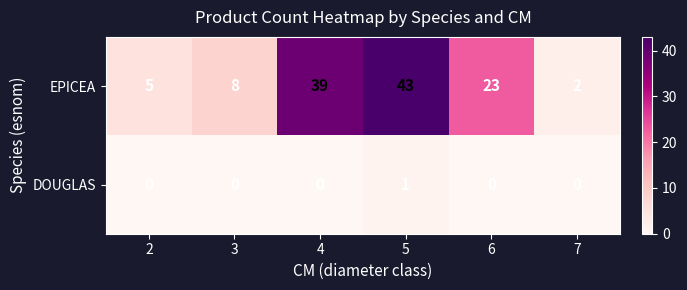

What is the difference between the second highest and minimum values in the EPICEA series?

37